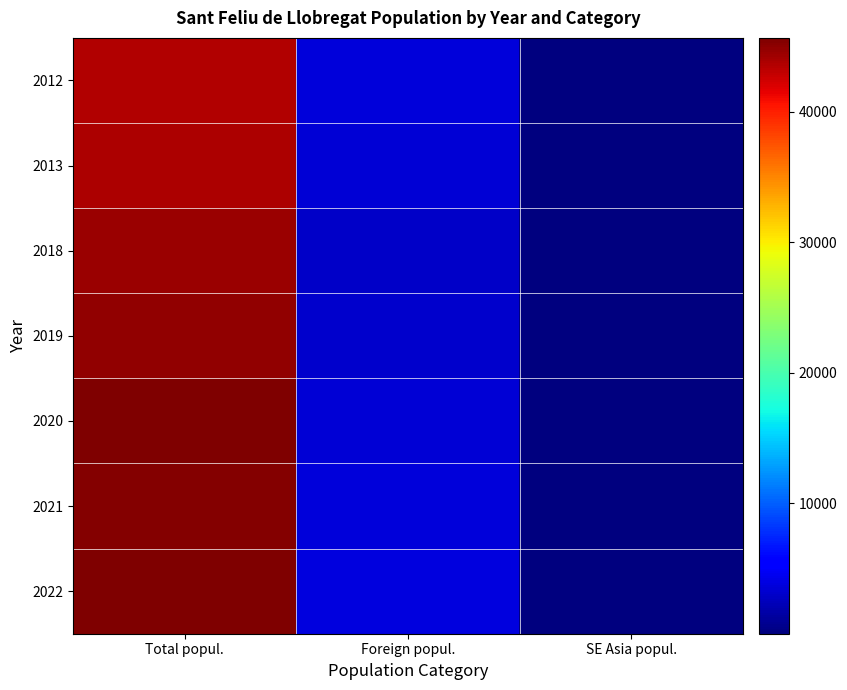

Reading right to left, transcribe all the data shown in this chart.

2022: SE Asia popul.=12	Foreign popul.=3764	Total popul.=45642
2021: SE Asia popul.=10	Foreign popul.=3597	Total popul.=45463
2020: SE Asia popul.=12	Foreign popul.=3564	Total popul.=45467
2019: SE Asia popul.=7	Foreign popul.=3119	Total popul.=44860
2018: SE Asia popul.=4	Foreign popul.=2867	Total popul.=44474
2013: SE Asia popul.=7	Foreign popul.=3480	Total popul.=43769
2012: SE Asia popul.=5	Foreign popul.=3589	Total popul.=43671